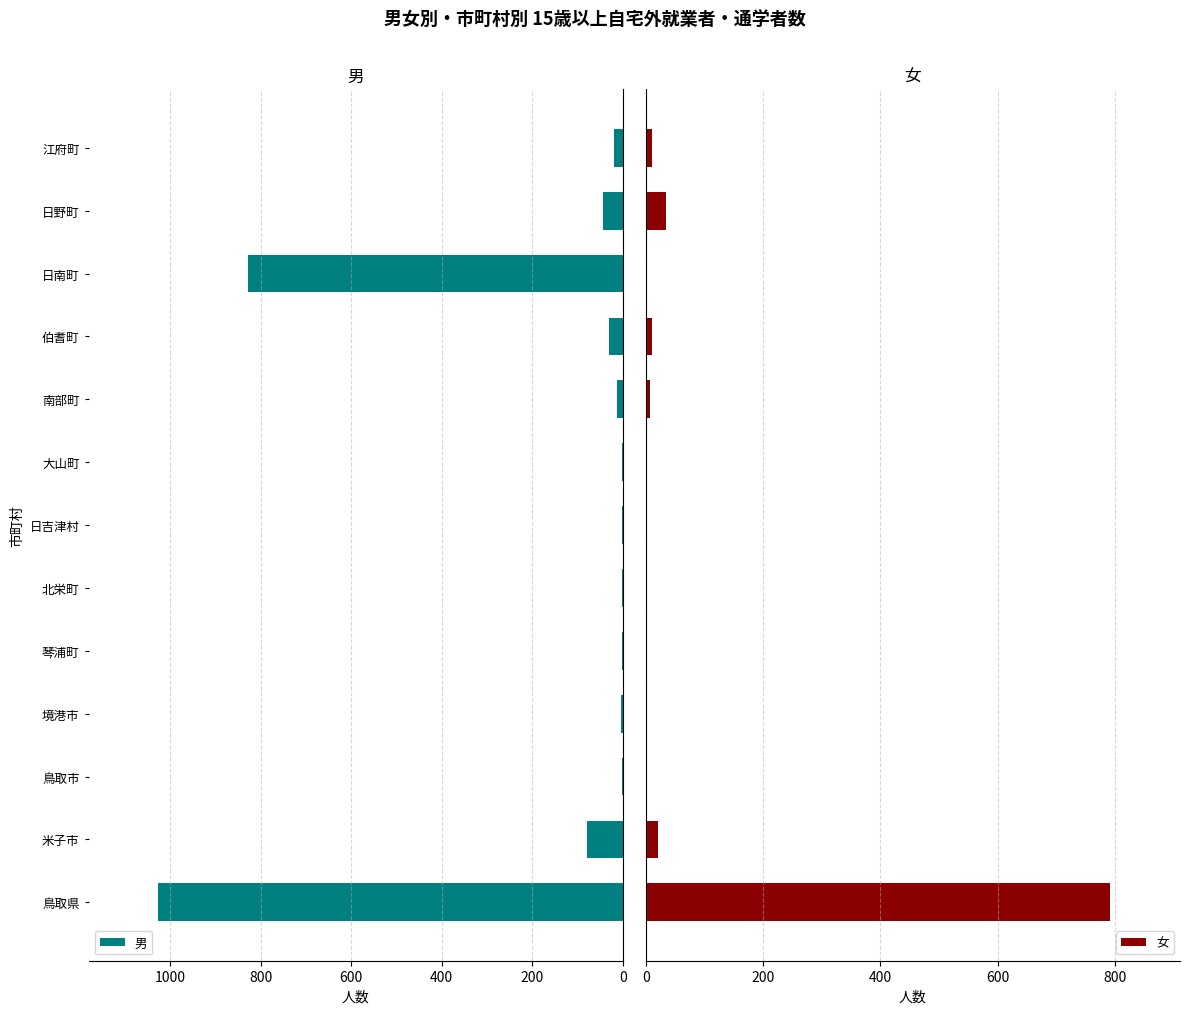

The 男 series shows 123 at 米子市. True or false?

False